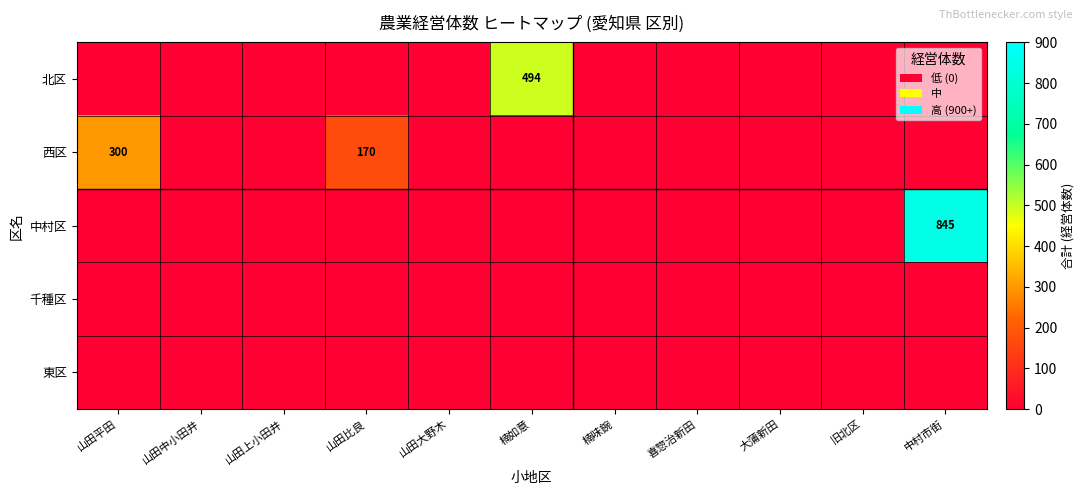

The 北区 series shows 841 at 楠如意. True or false?

False